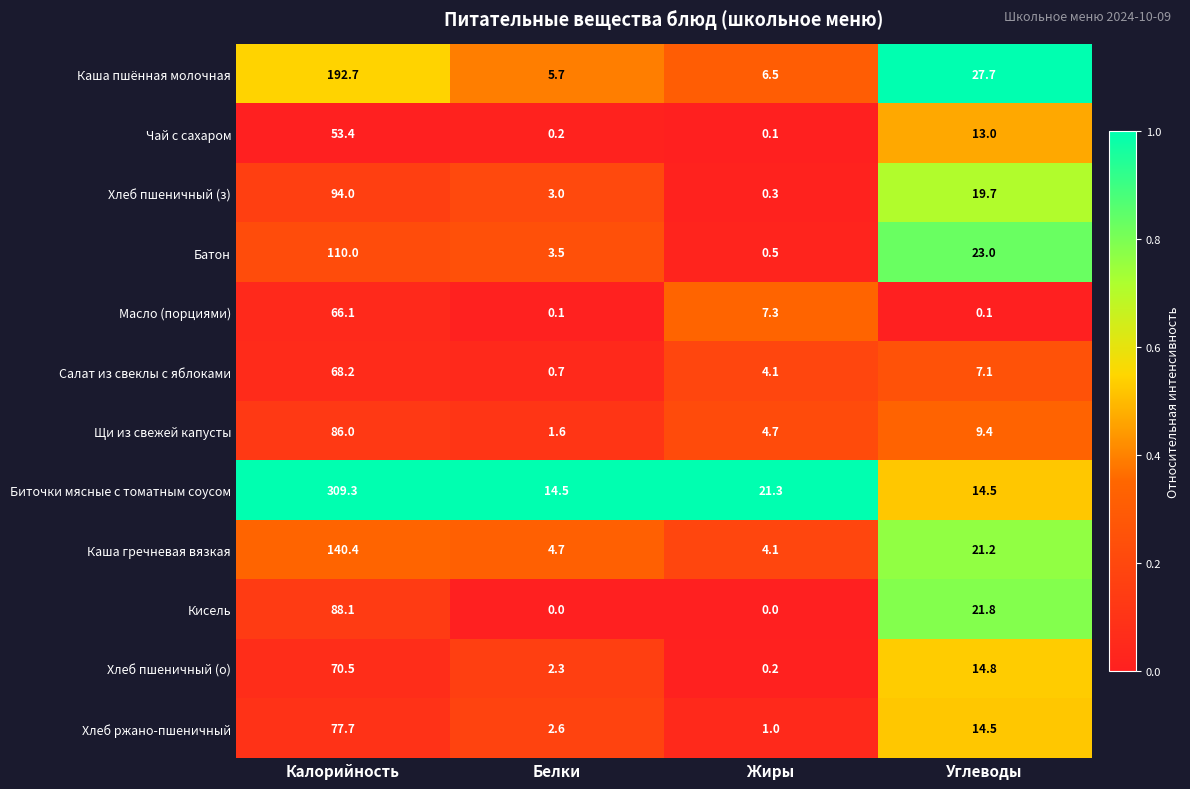

What is the difference between the highest and lowest values at Белки?

14.5